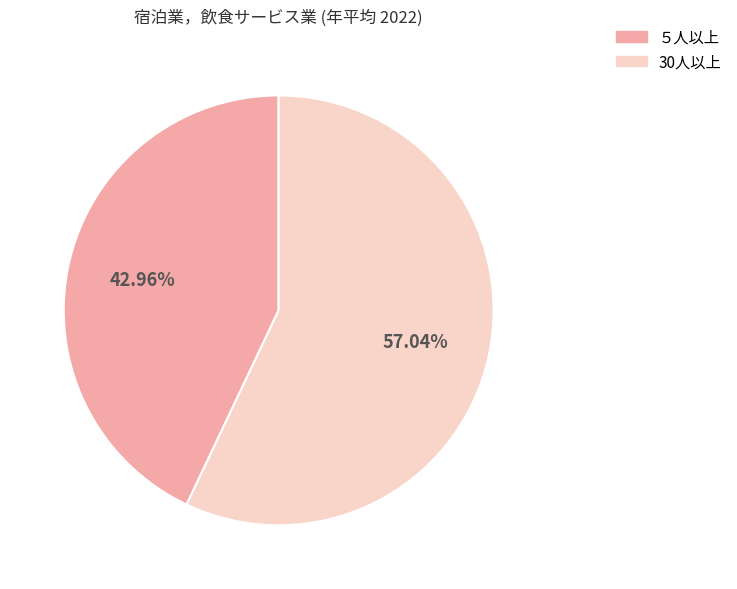

Is there a majority slice in this chart?

Yes